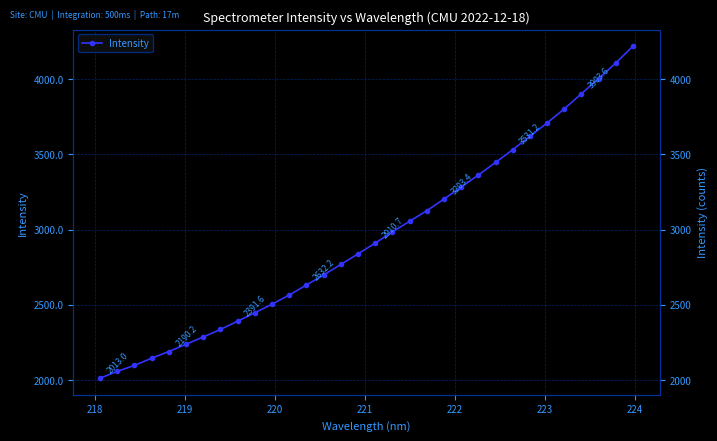

Does the chart display data point markers on the line(s)?

Yes